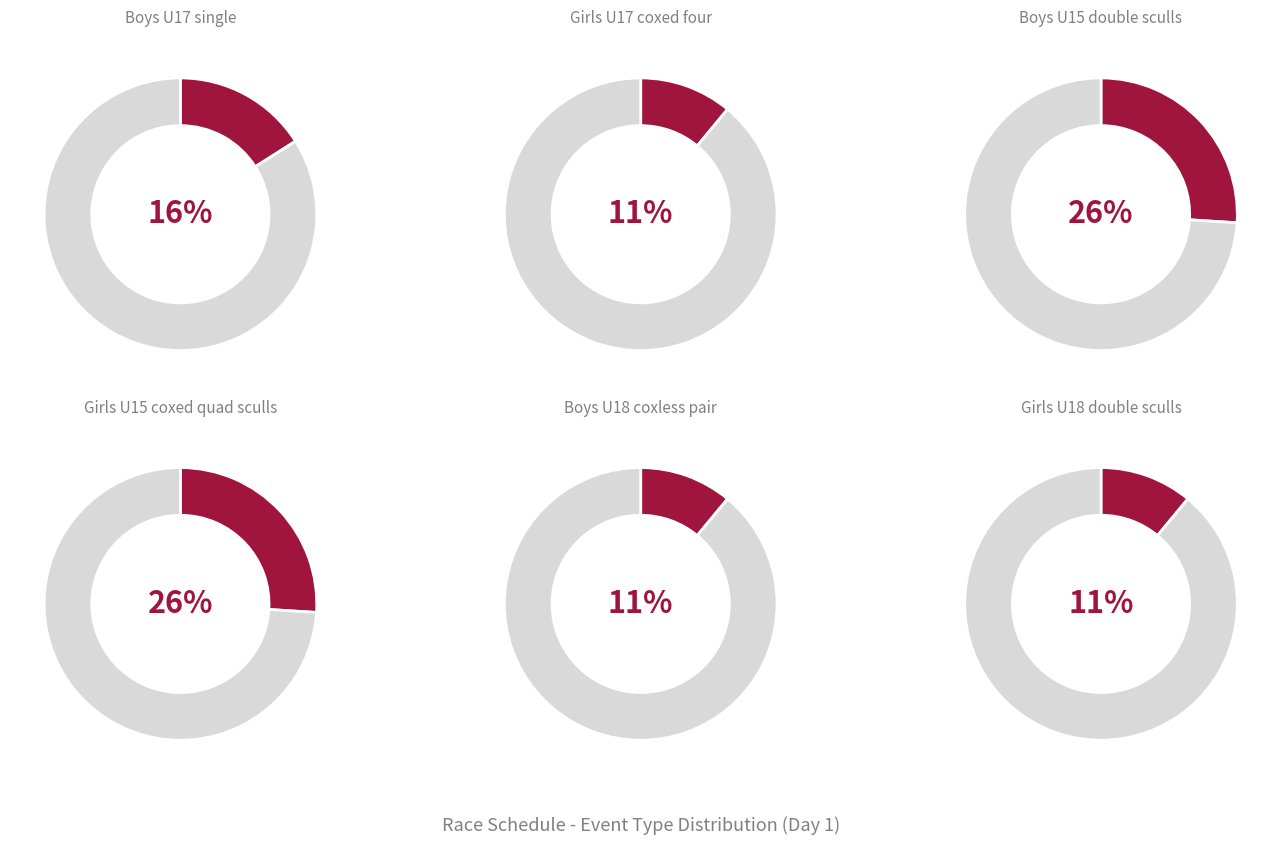

True or false: Boys U15 double sculls accounts for 20% of the total.

False